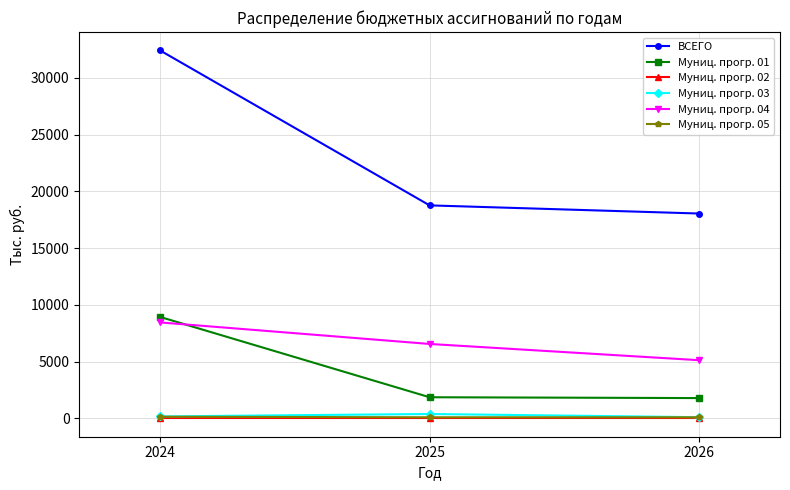

What is the difference between the Муниц. прогр. 05 values at 2024 and 2026?

50.0